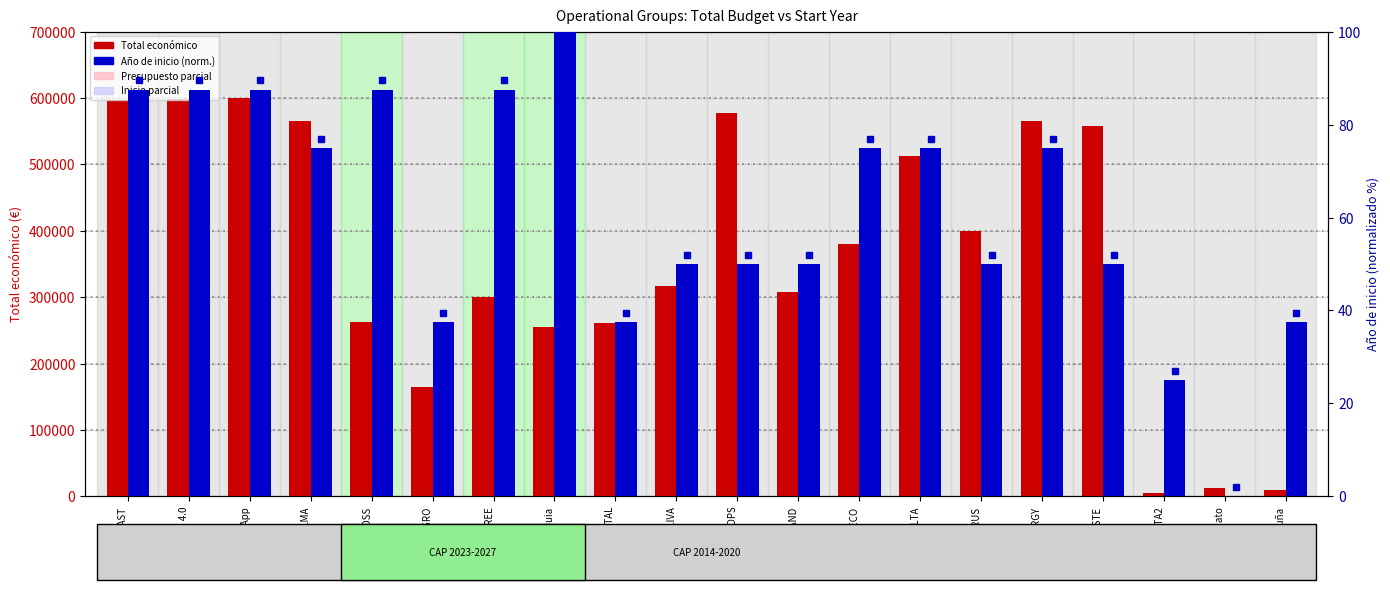

What is the total value across all series at FORESCELTA2?

4425.0